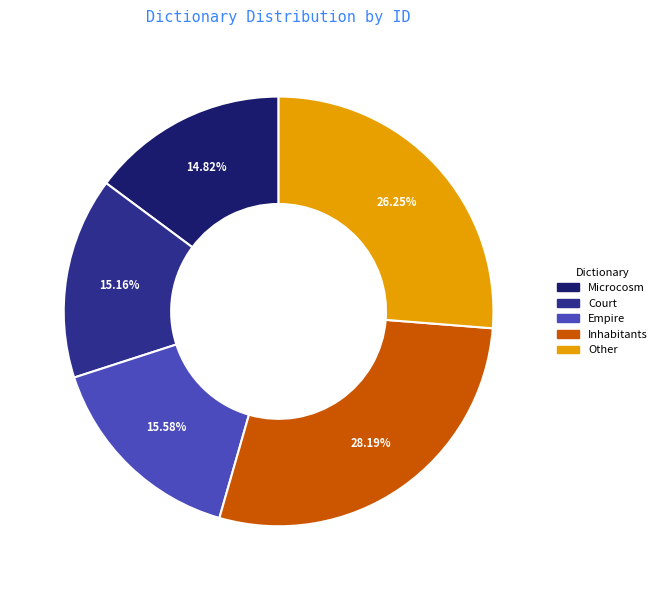

To the nearest percent, what percentage of the pie is Other?

26%